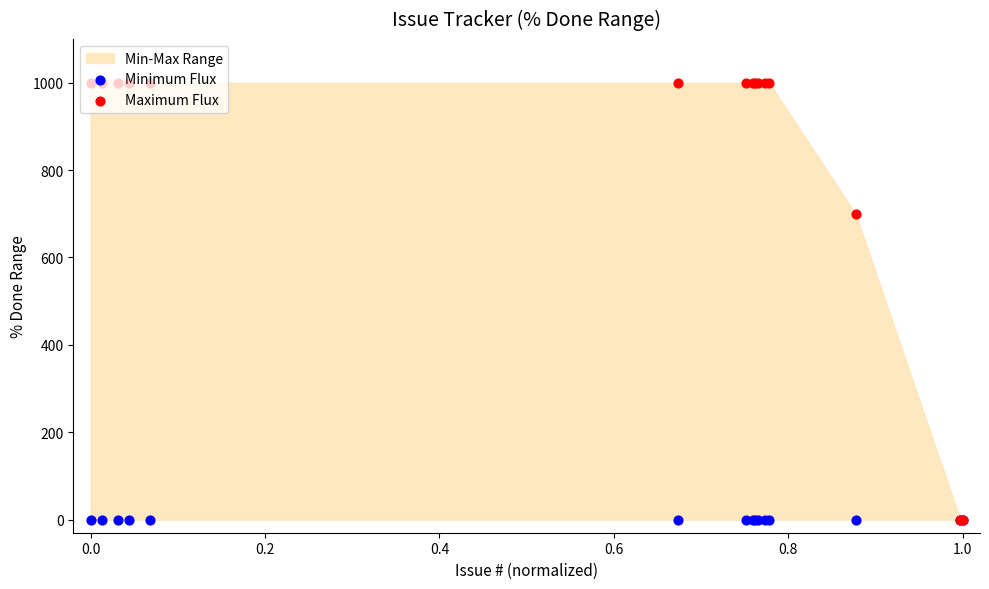

Which series has the widest spread of Y values?

Maximum Flux